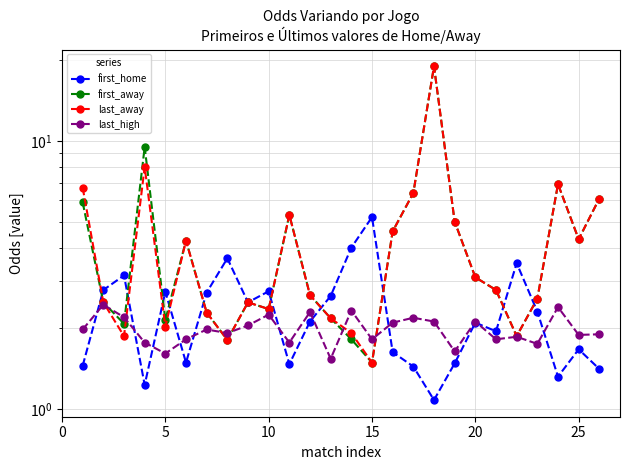

Does the chart display data point markers on the line(s)?

Yes